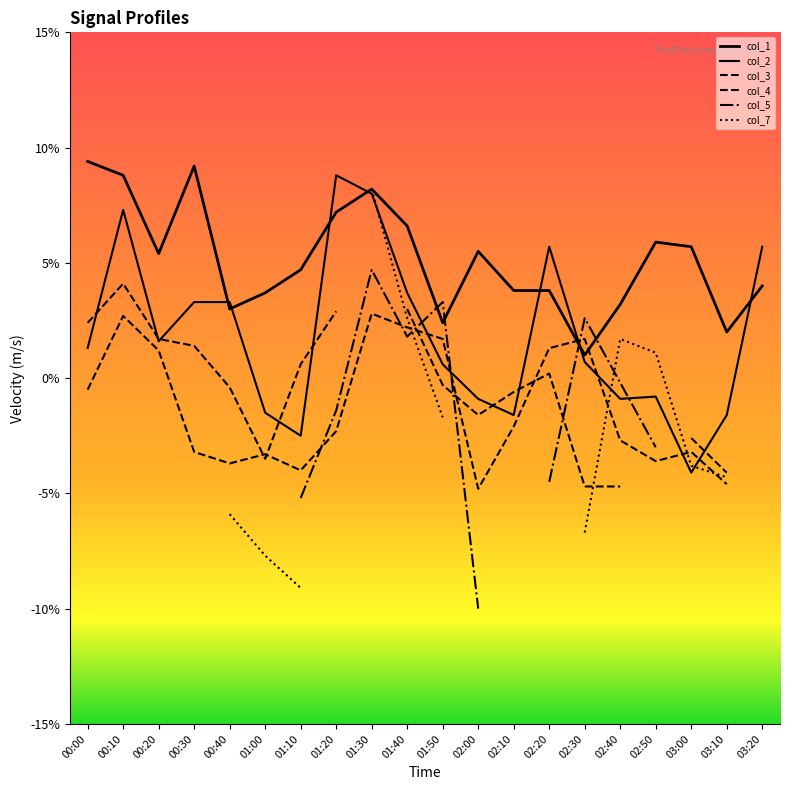

What is the value of the col_5 point at the 5th from the left?

-2.3